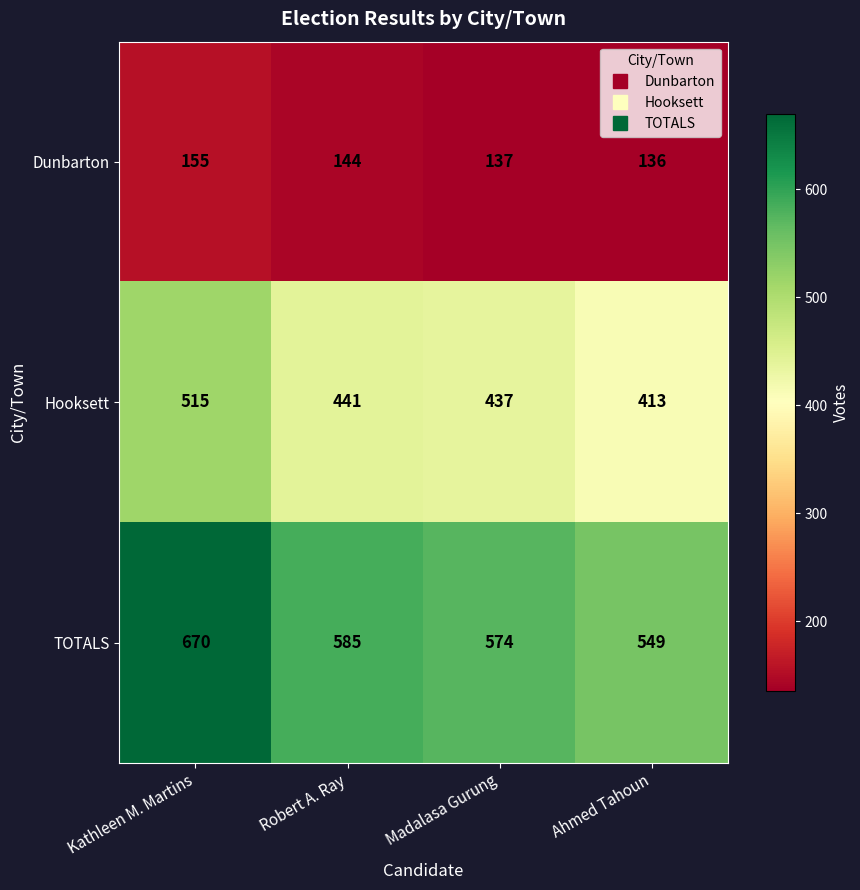

Between Kathleen M. Martins and Madalasa Gurung, which series saw the biggest shift?

TOTALS